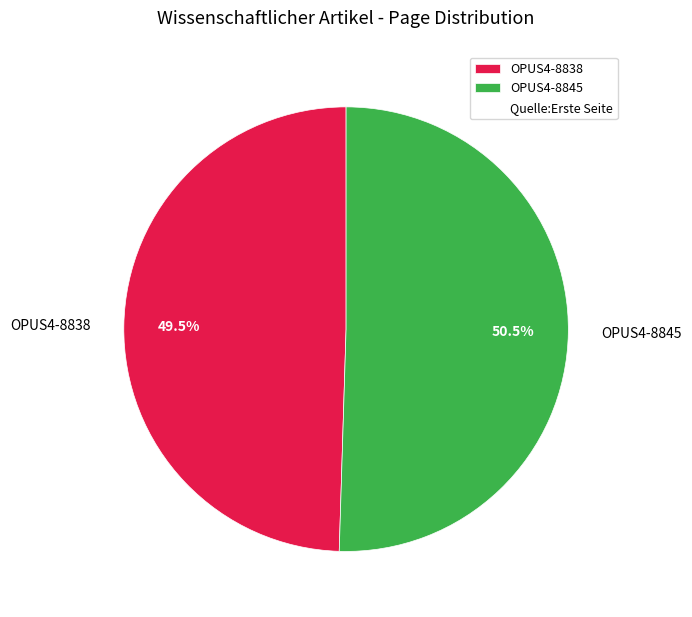

Rank the categories by value from lowest to highest.

OPUS4-8838, OPUS4-8845